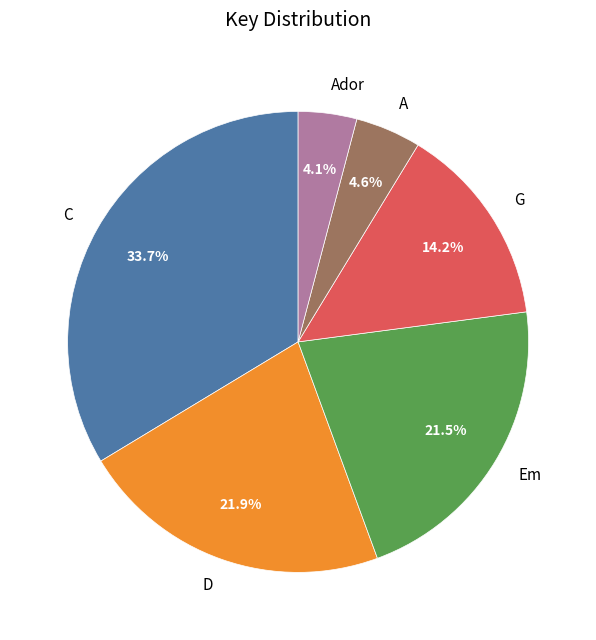

To the nearest percent, what portion does Ador represent?

4%